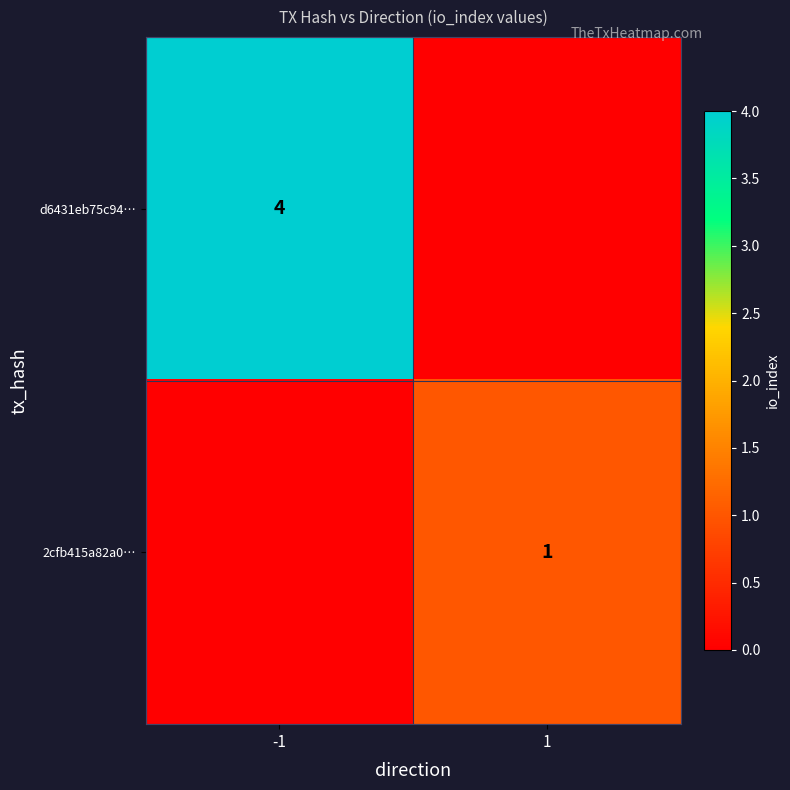

Is the value of d6431eb75c94… at -1 greater than the value of 2cfb415a82a0… at 1?

Yes